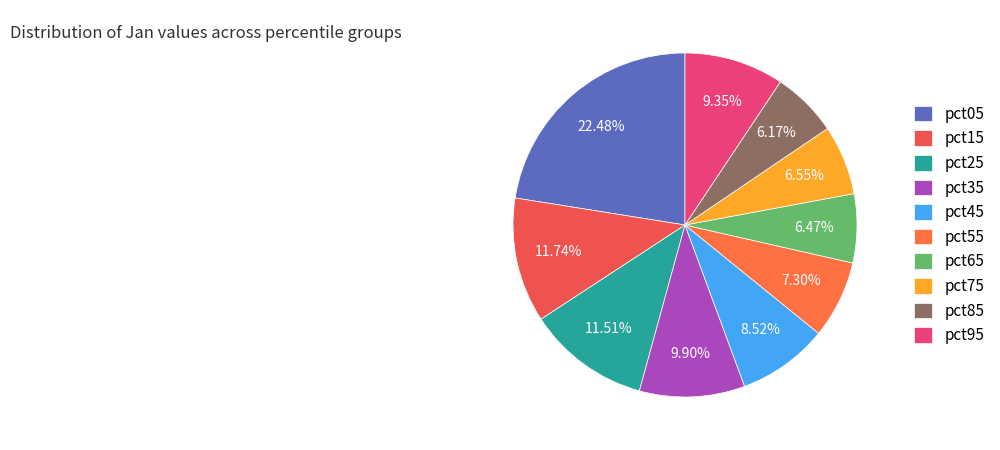

Between pct95 and pct55, which is larger?

pct95